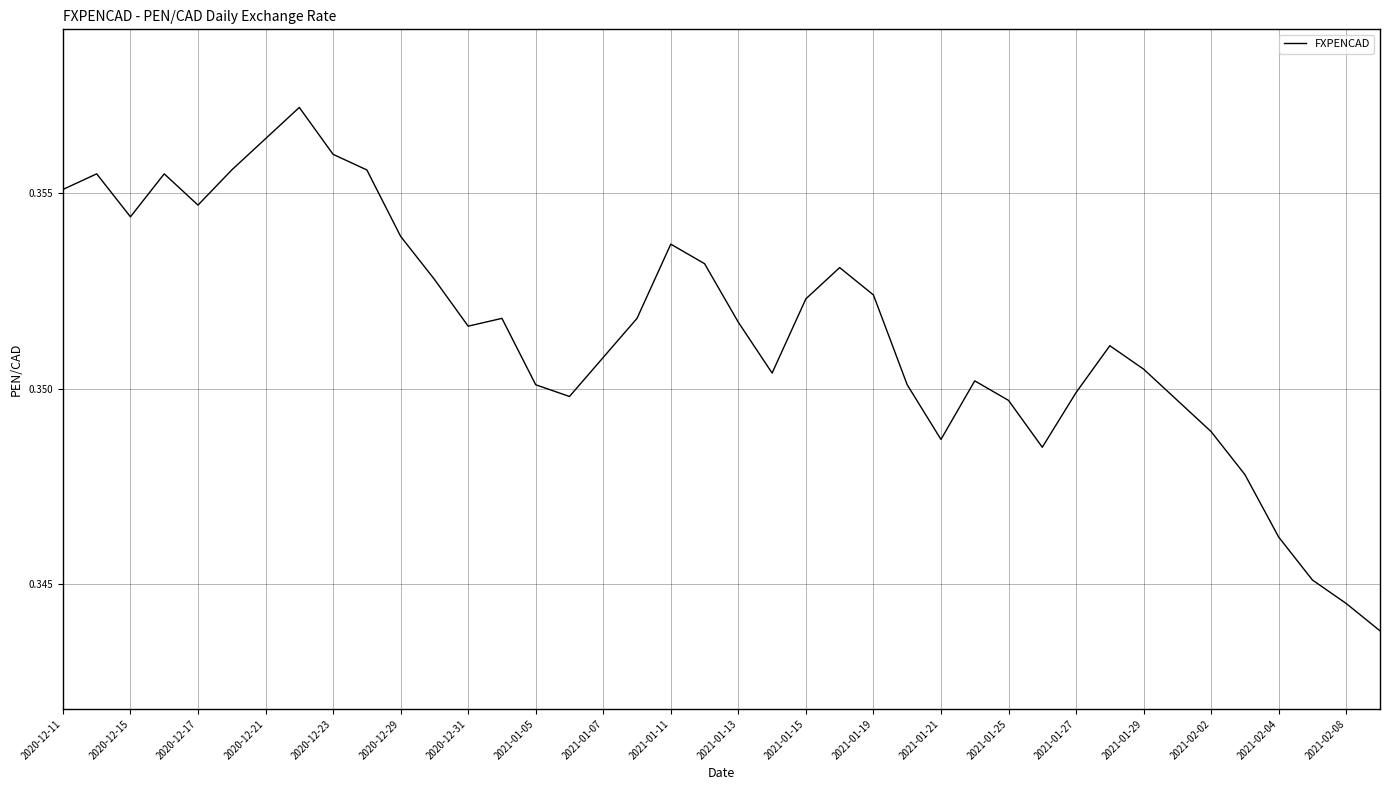

Is this an area chart (filled region under the line)?

No